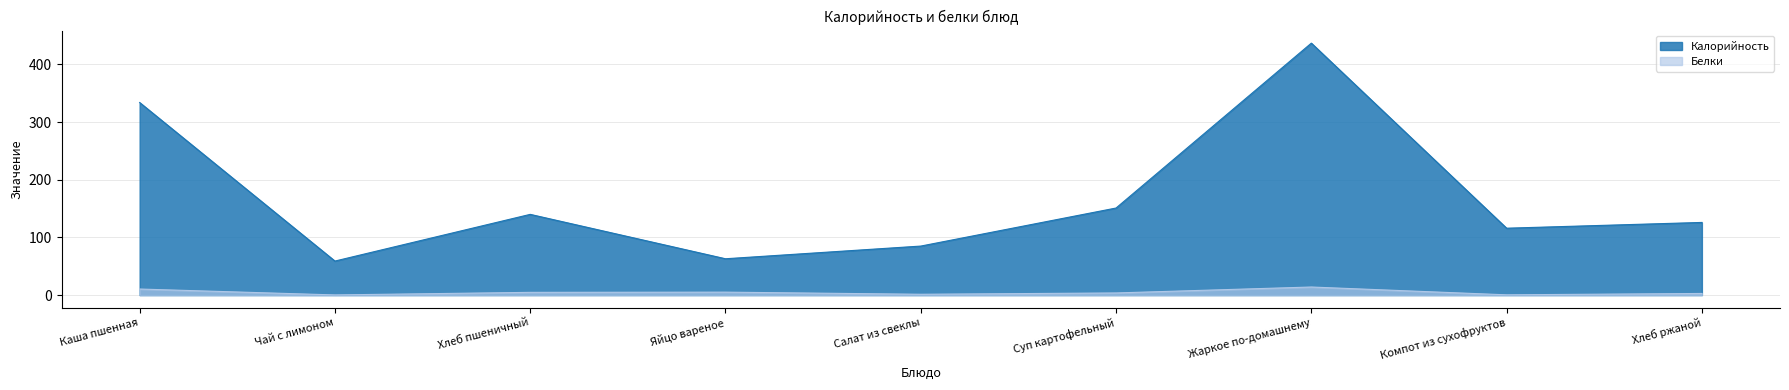

At which category is the sum across all series the highest?

Жаркое по-домашнему